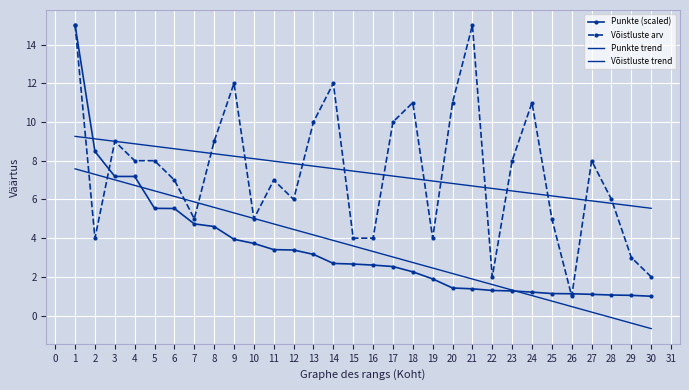

How many categories are shown in the chart?

30